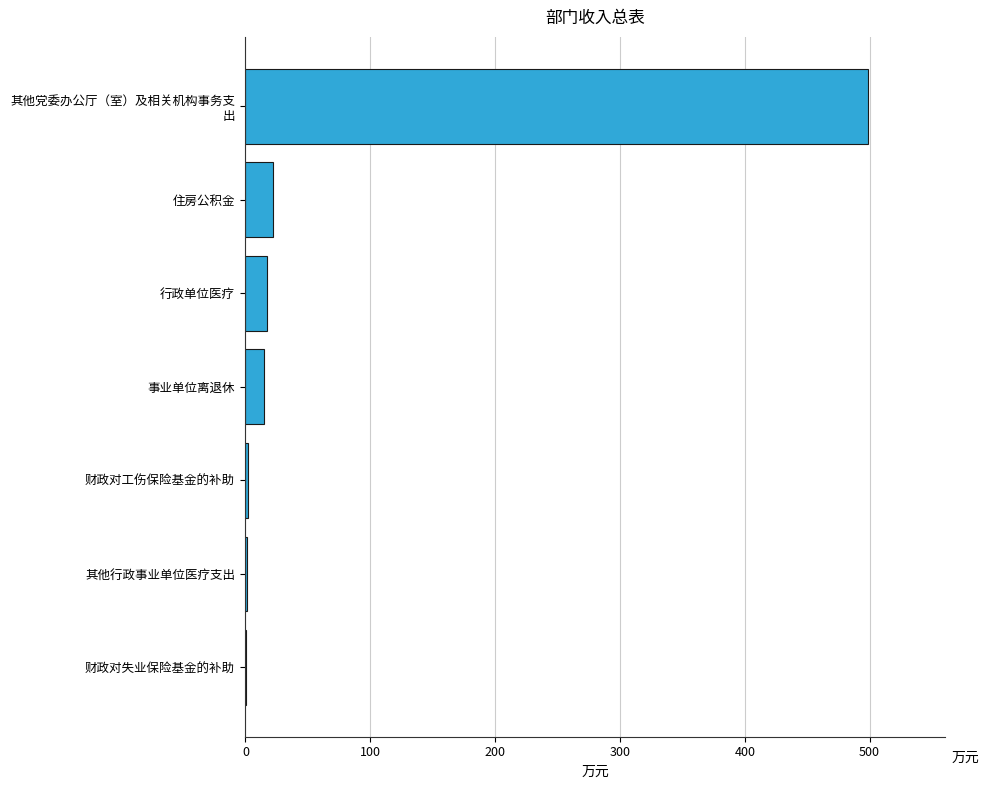

The value at 住房公积金 is 22.0. True or false?

True